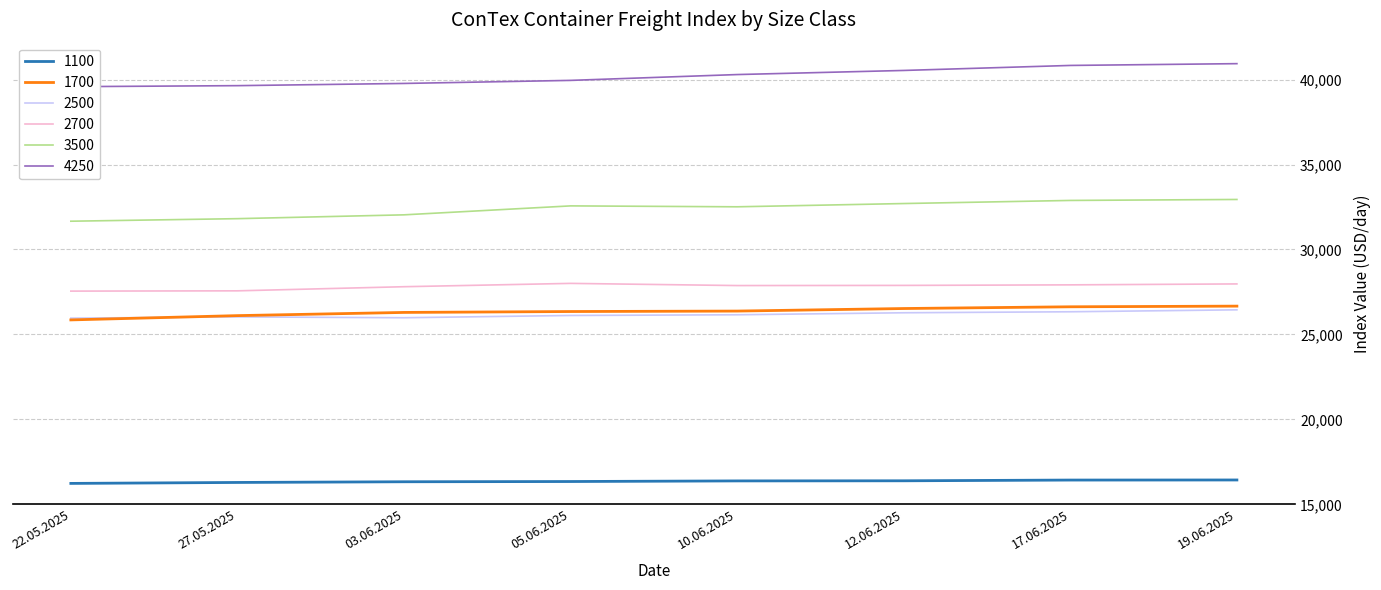

What is the smallest value displayed?

16230